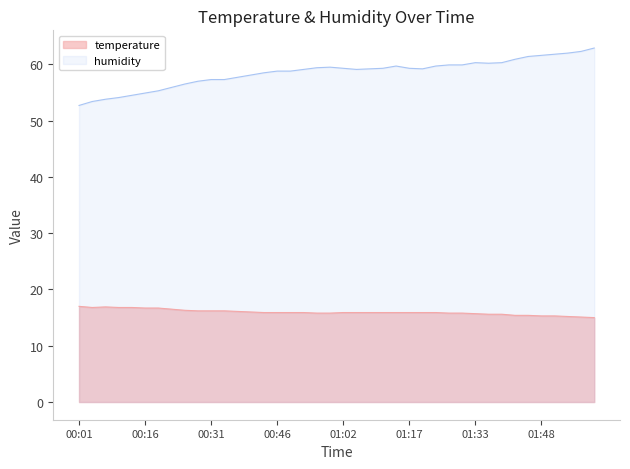

What is the maximum value for humidity?

62.9